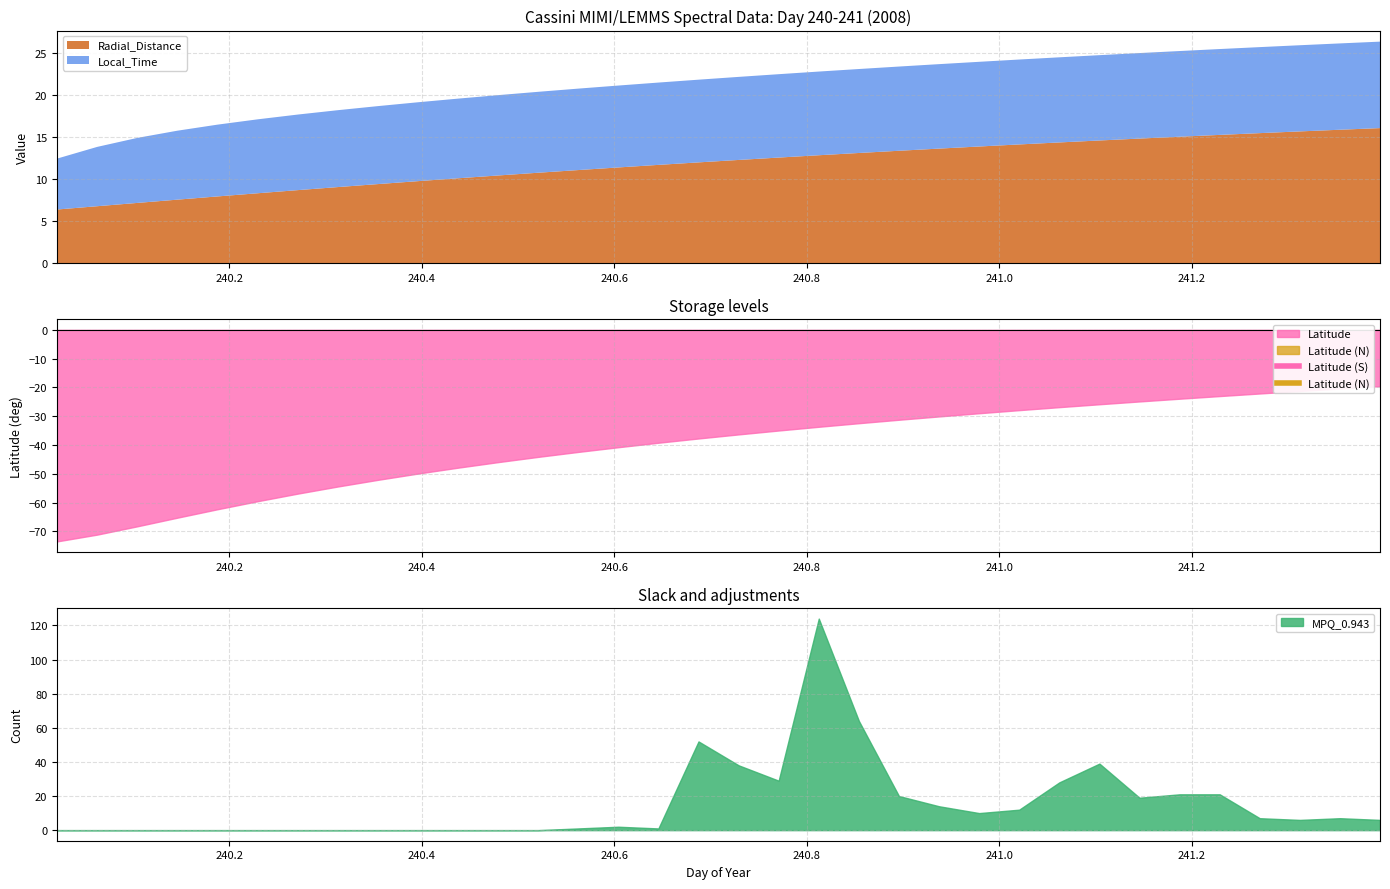

At which label is Radial_Distance closest to 11?

240.5625